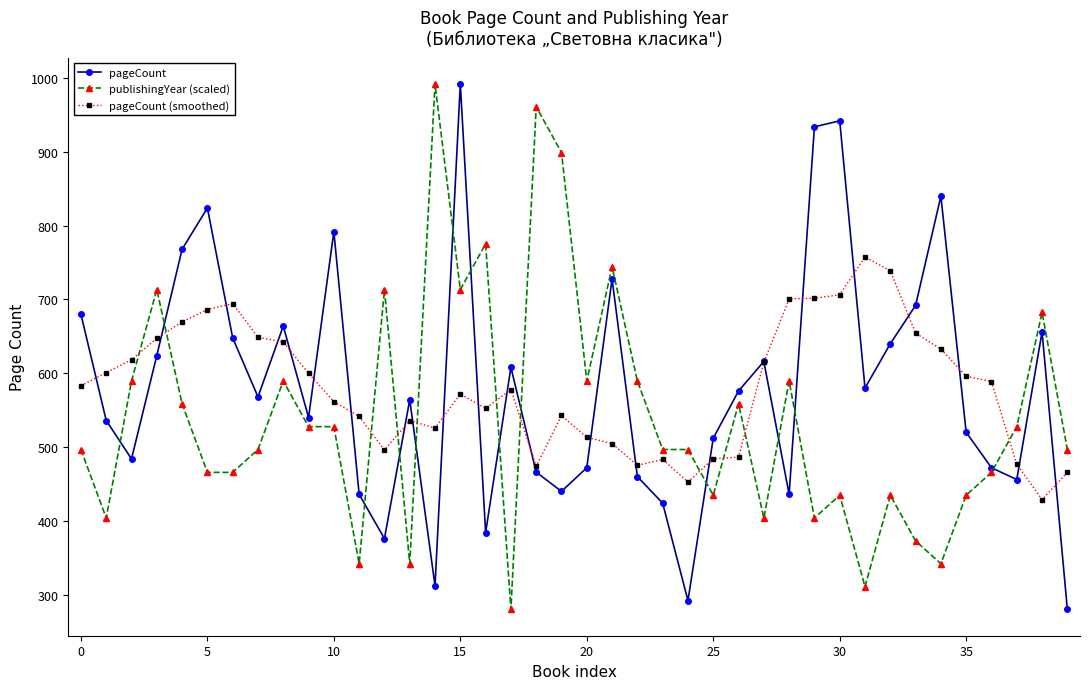

What is the highest value of the pageCount (smoothed) series?

757.6